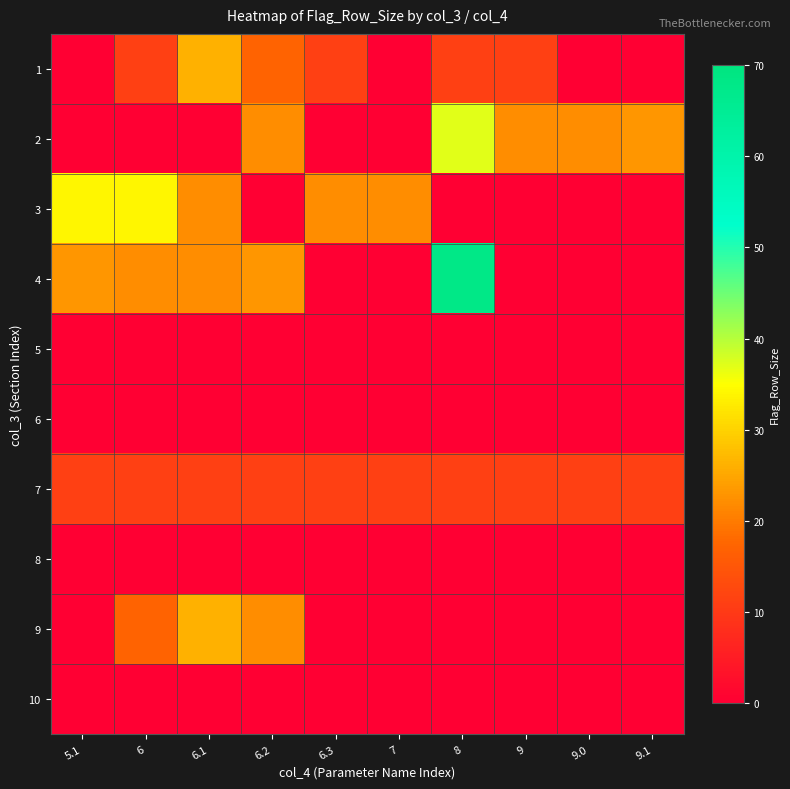

What is the total value across all series at 9.1?

34